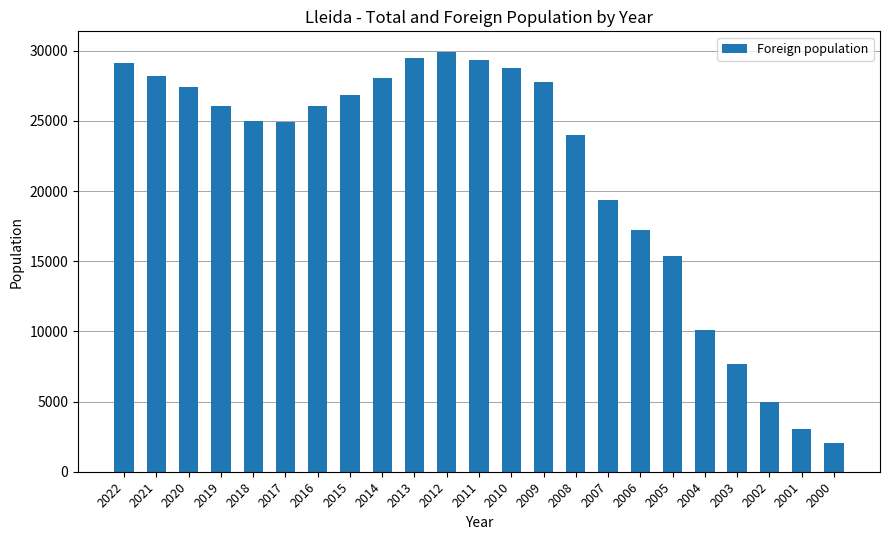

The value at 2017 is 24905. True or false?

True